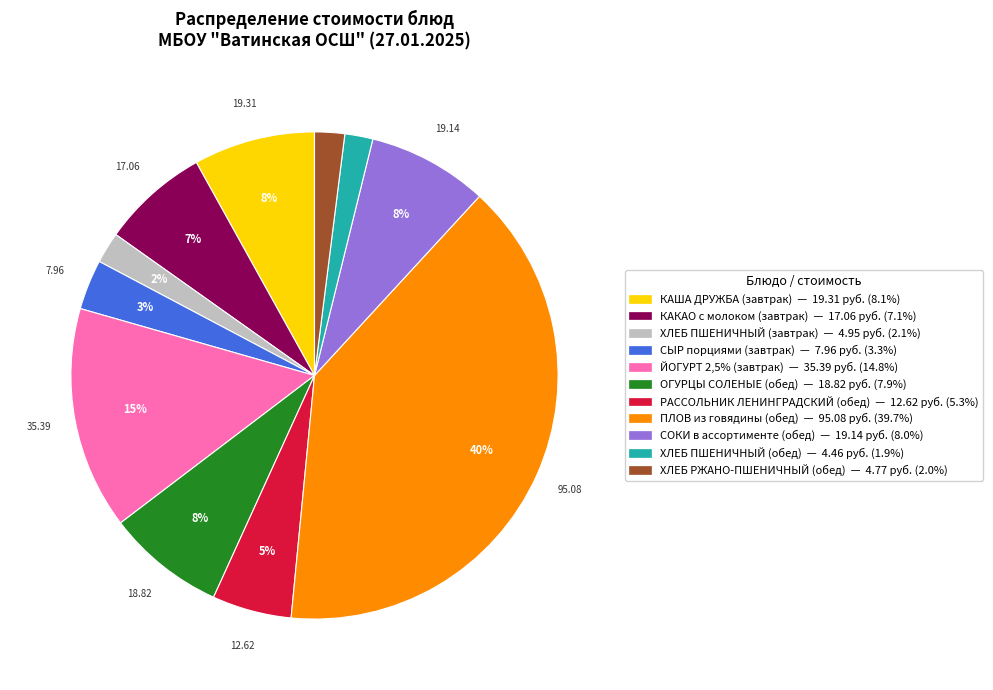

Combined, do РАССОЛЬНИК ЛЕНИНГРАДСКИЙ (обед) — 12.62 руб. (5.3%) and ЙОГУРТ 2,5% (завтрак) — 35.39 руб. (14.8%) account for over 50%?

No